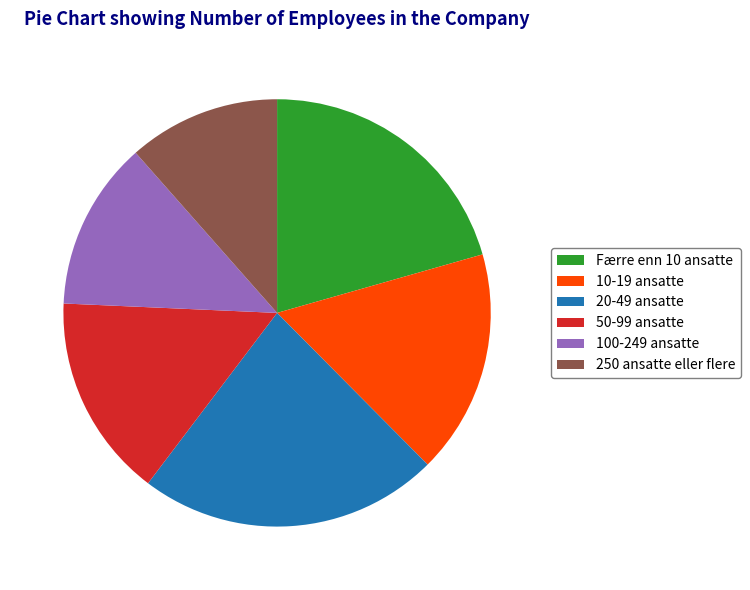

Rank the categories by value from lowest to highest.

250 ansatte eller flere, 100-249 ansatte, 50-99 ansatte, 10-19 ansatte, Færre enn 10 ansatte, 20-49 ansatte